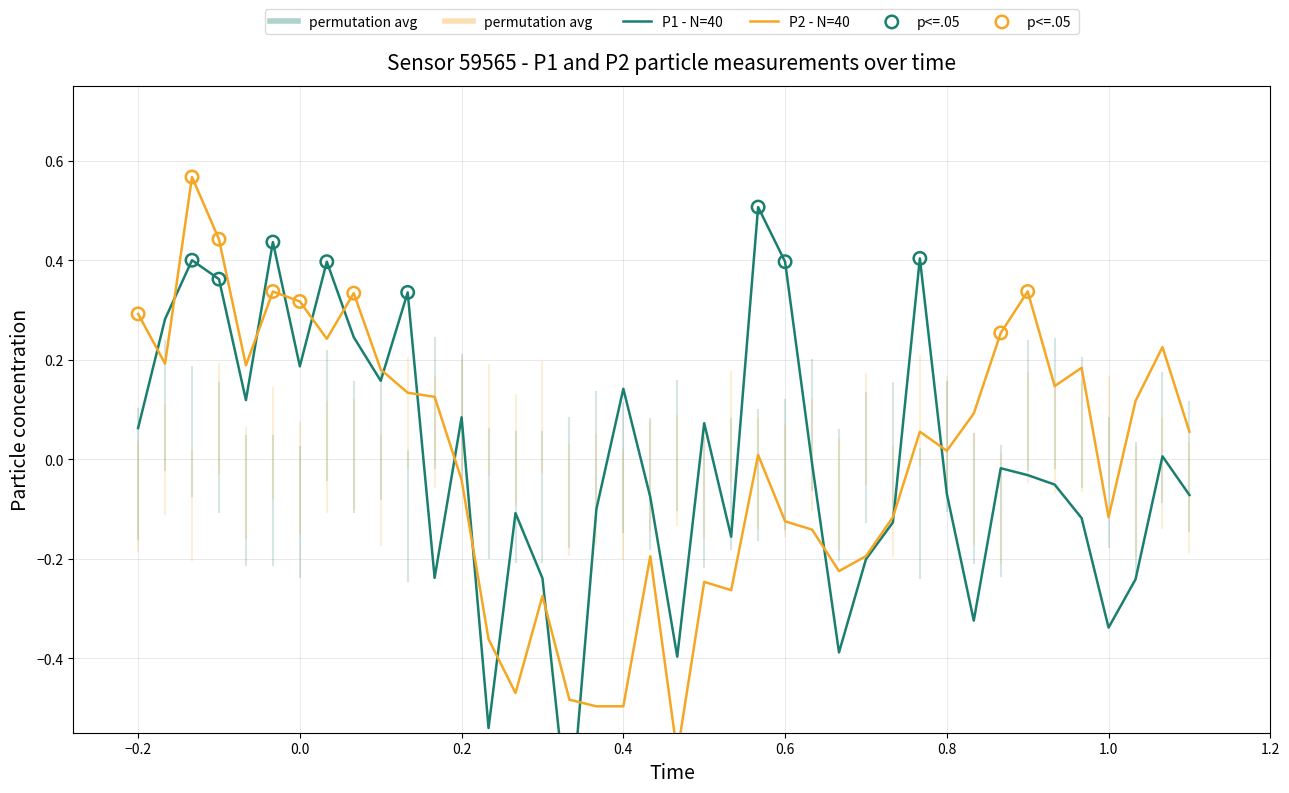

Which series contains the highest Y value?

P2